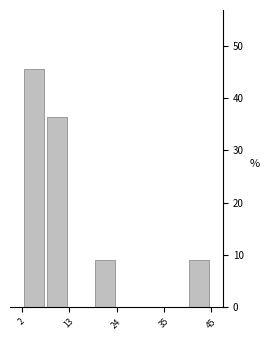

Around what value on the x-axis is the tallest bar? Give the approximate position of its centre, as read against the axis.

4